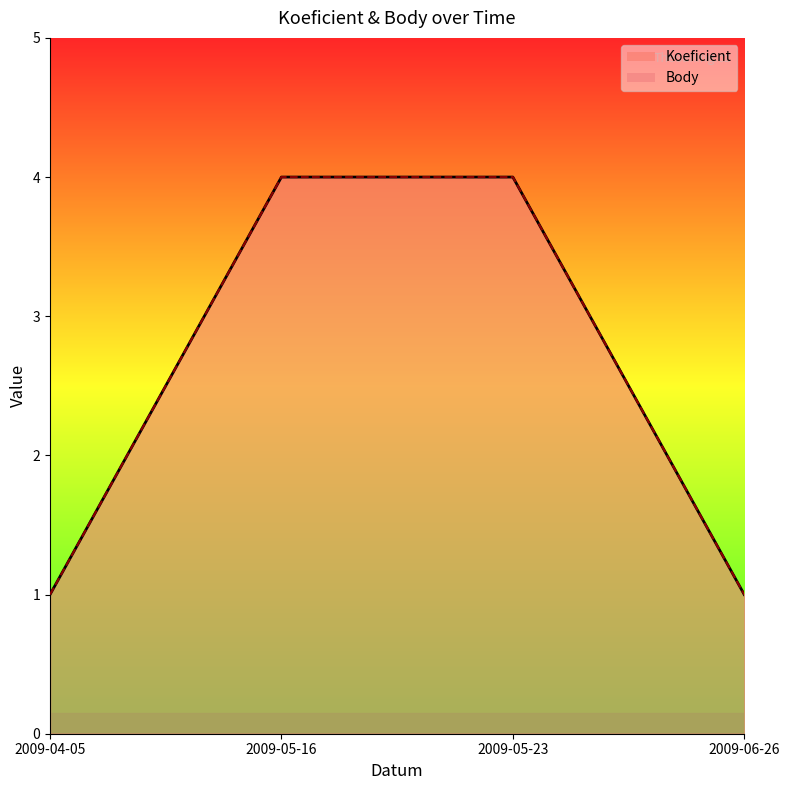

What are all the series names shown in the legend?

Koeficient, Body